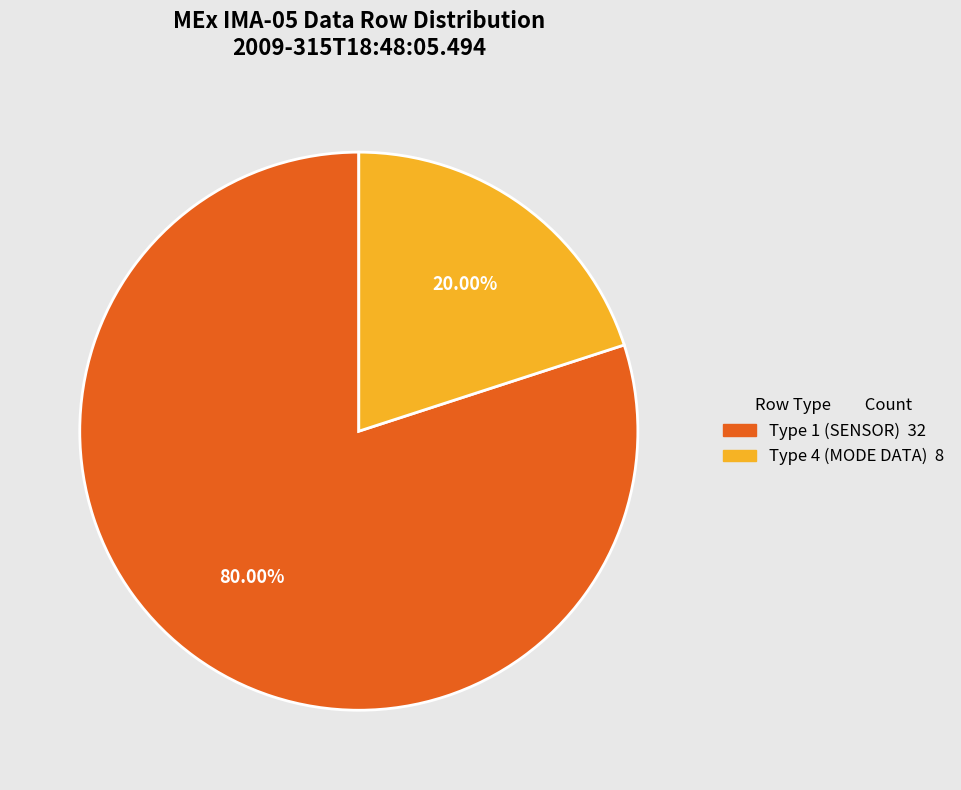

Is there any slice that represents more than half of the pie?

Yes